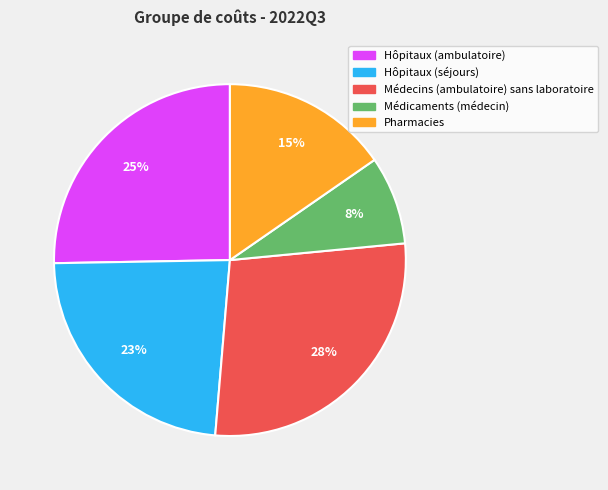

To the nearest percent, what portion does Médicaments (médecin) represent?

8%